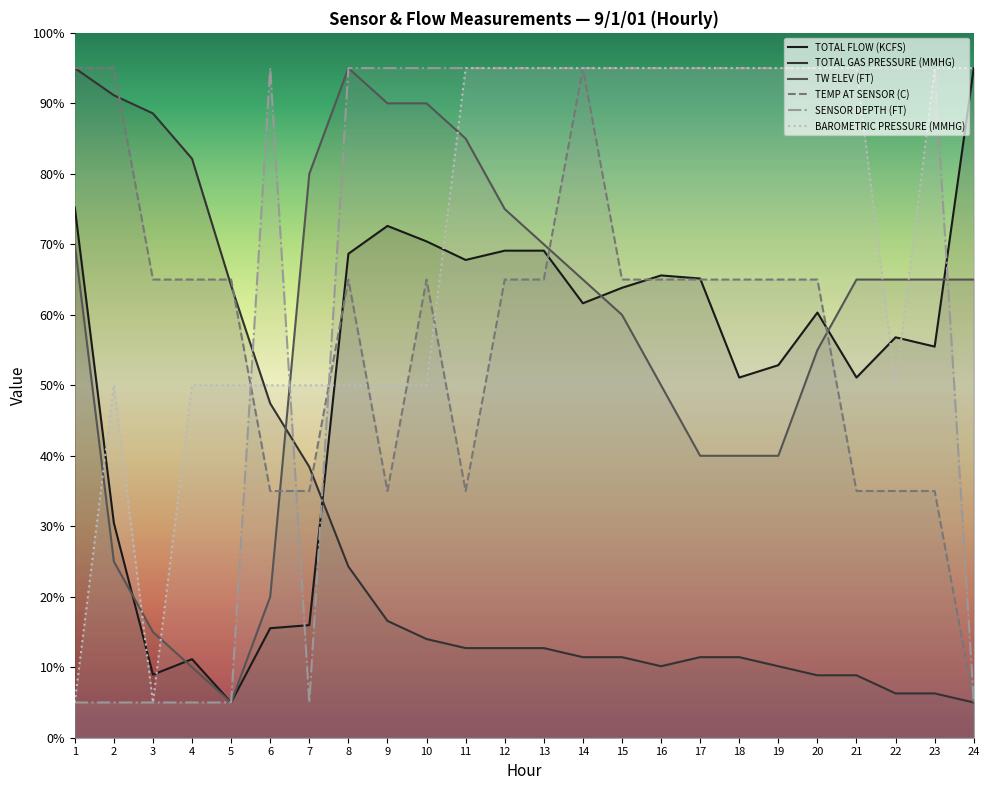

Which category has the lowest value across all series?

5